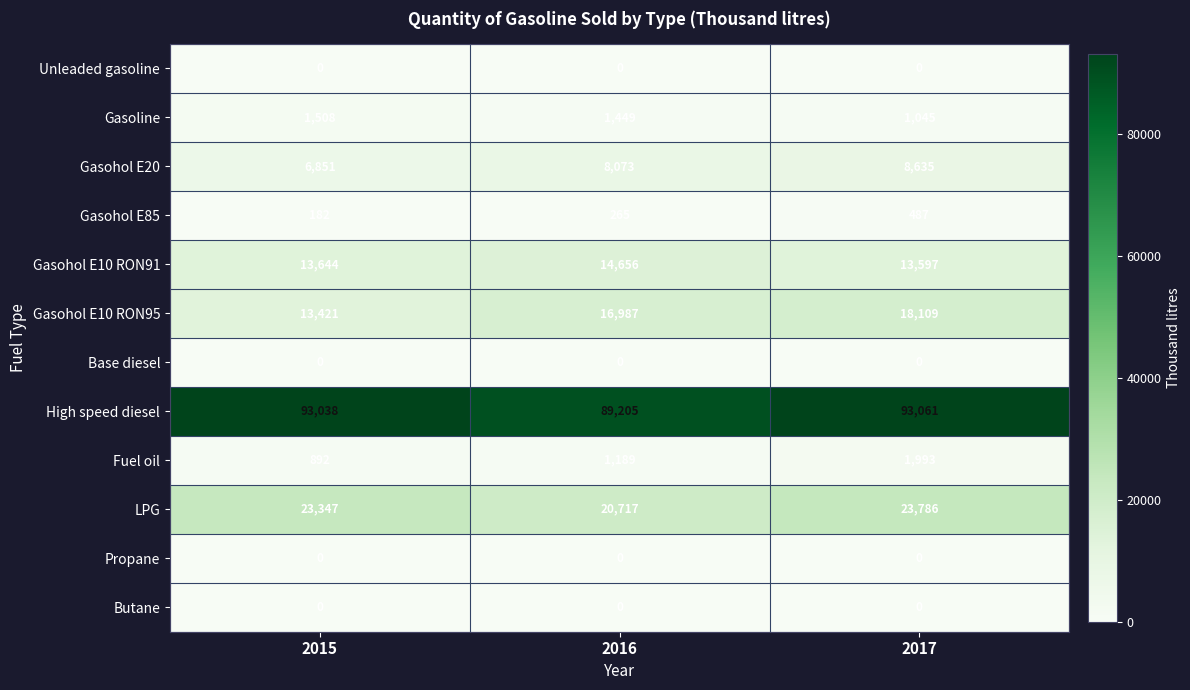

At which category is the sum across all series the highest?

2017